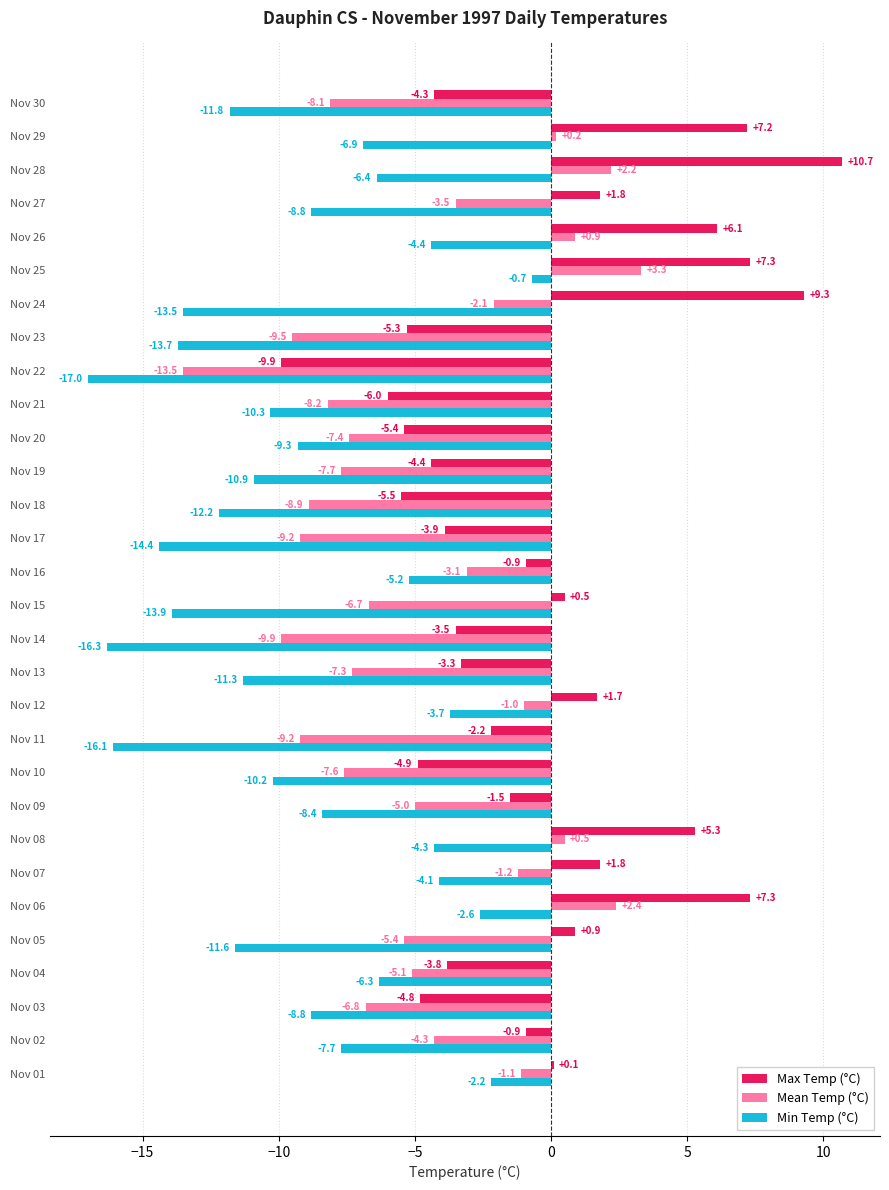

What is the difference between the second highest and second lowest values in the Mean Temp (°C) series?

12.3